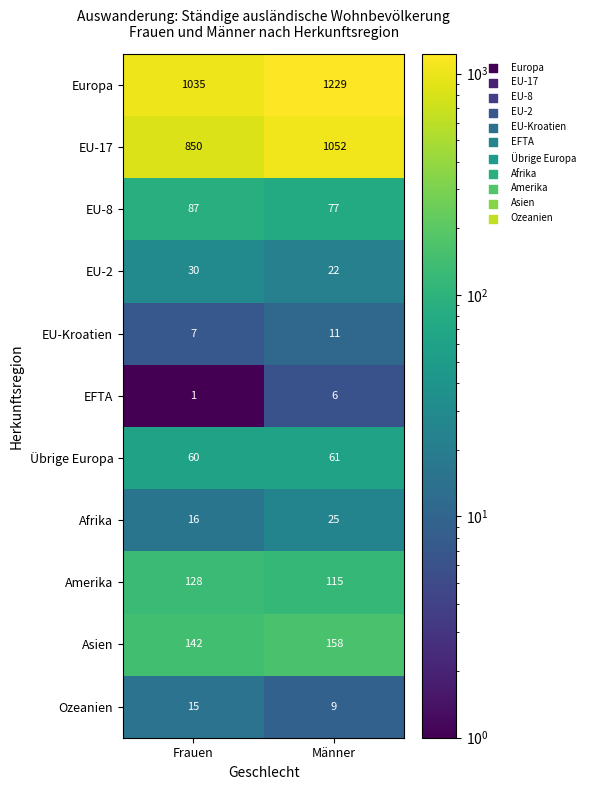

List the series in order of their peak value, highest first.

Europa, EU-17, Asien, Amerika, EU-8, Übrige Europa, EU-2, Afrika, Ozeanien, EU-Kroatien, EFTA